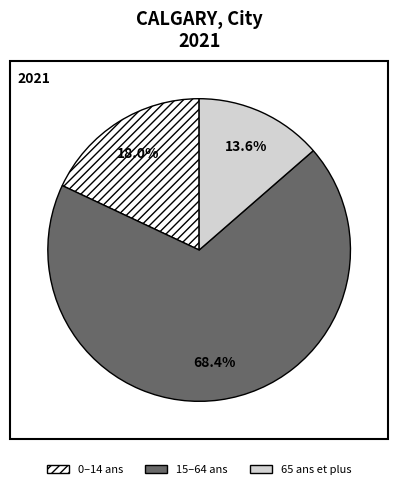

How many slices are in this pie chart?

3